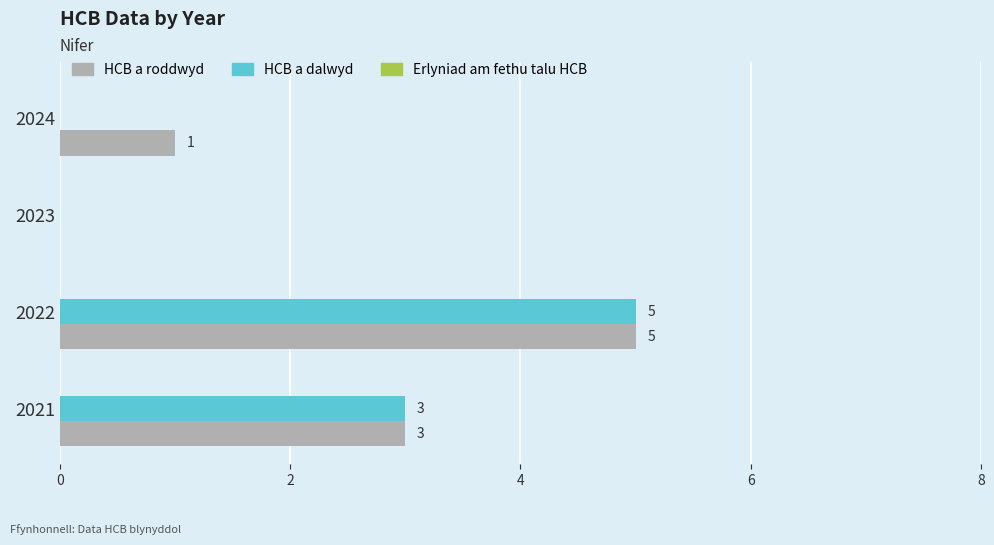

The value of HCB a roddwyd at 2022 is 5. True or false?

True